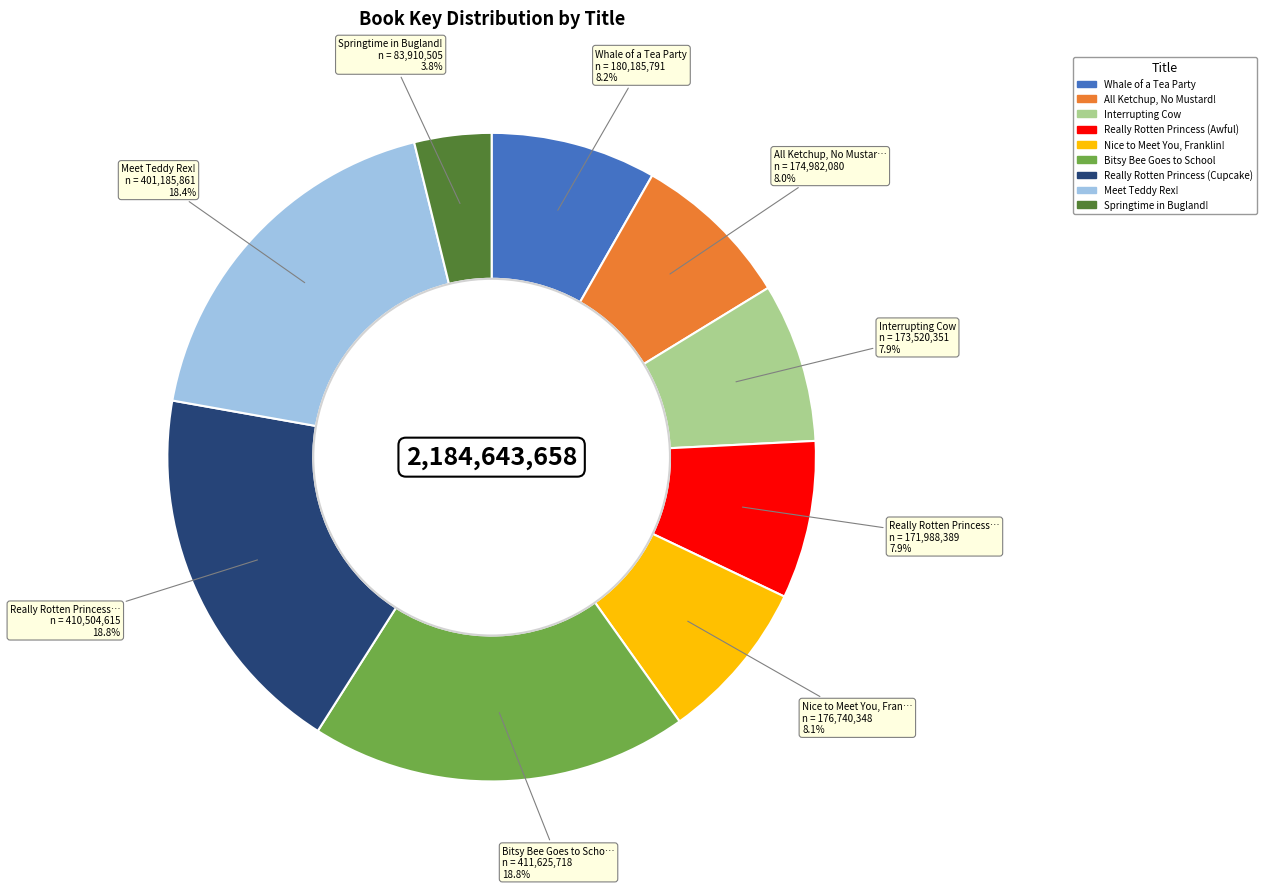

What is the ratio of the value at Really Rotten Princess (Cupcake) to the value at Meet Teddy Rex!?

1.0